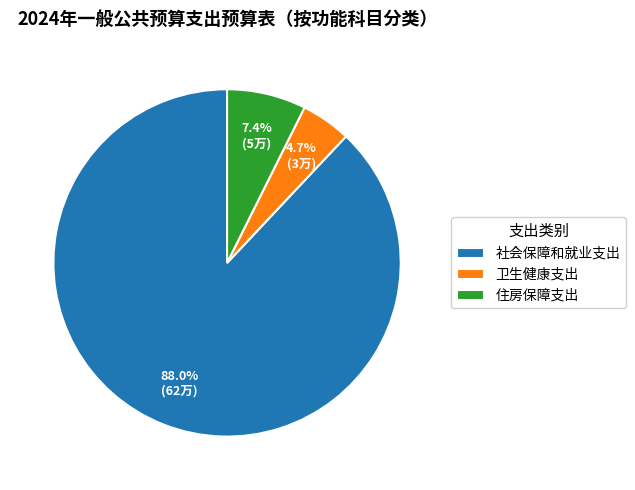

To the nearest percent, what is the difference between the 社会保障和就业支出 and 卫生健康支出 slice percentages?

83%